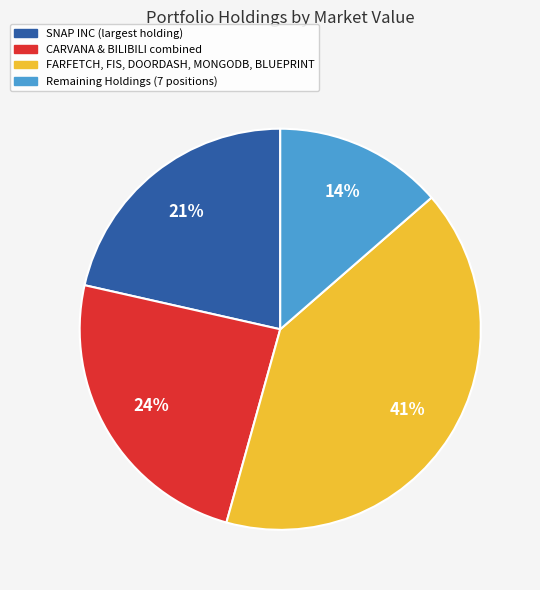

To the nearest percent, what is the average slice percentage?

25%